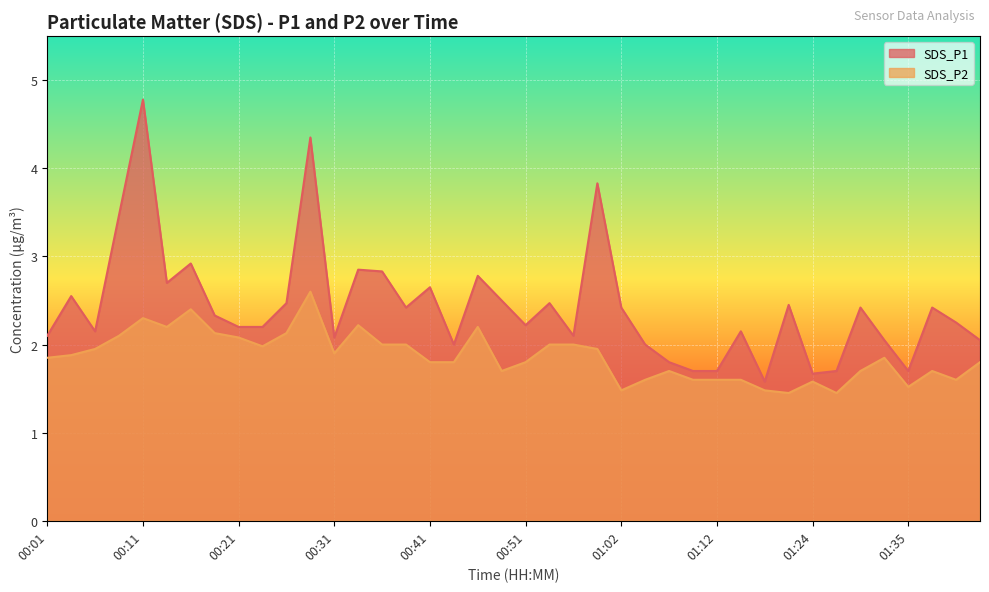

What position from the left is 01:02?

25